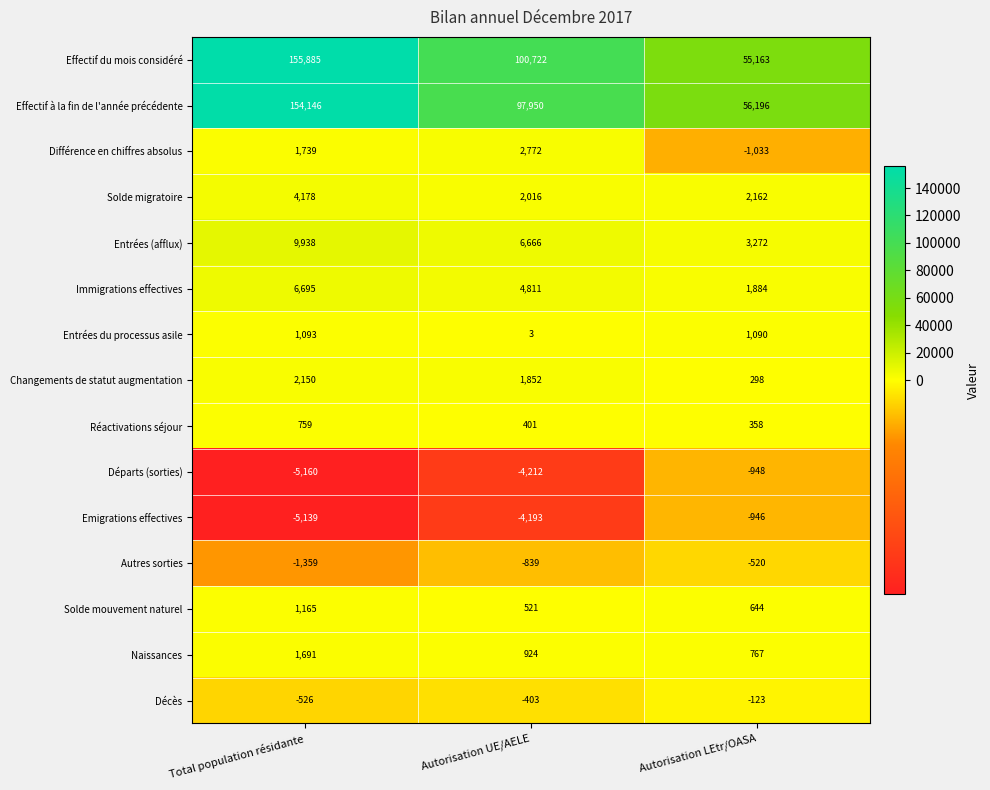

At which category is the sum across all series the highest?

Total population résidante